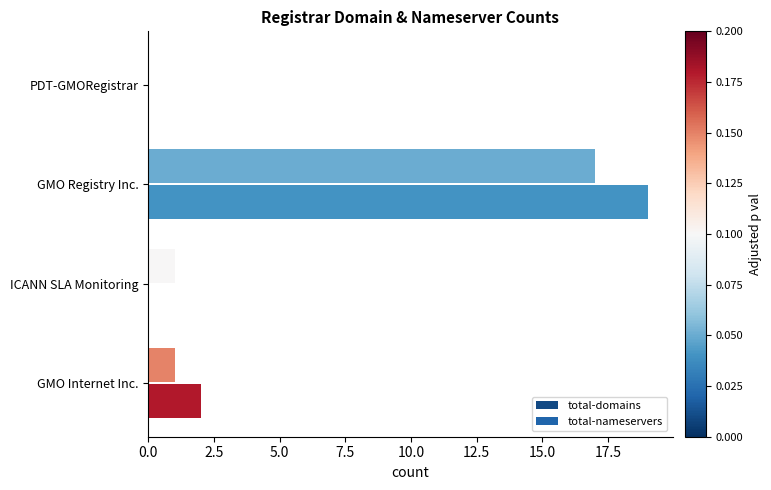

Read the total-domains value at GMO Registry Inc., to the nearest 10.

20